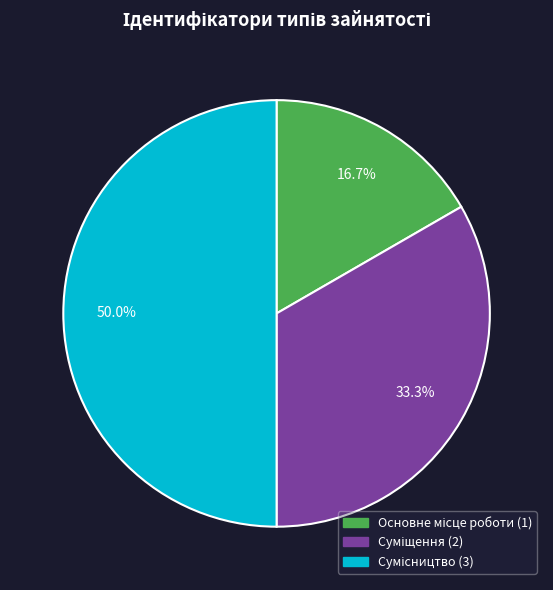

What is the ratio of the value at Основне місце роботи to the value at Суміщення?

0.5